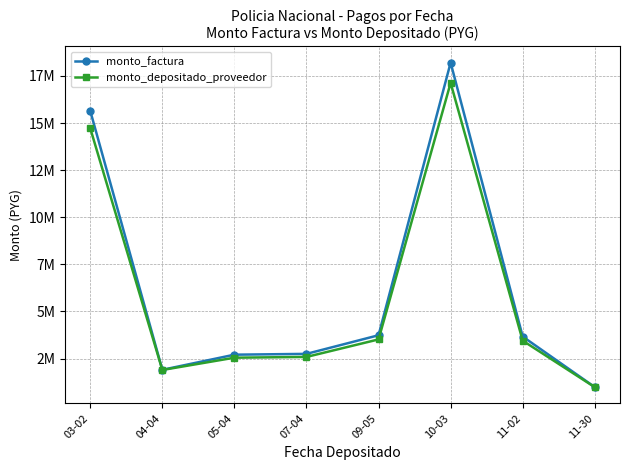

At which label does monto_factura reach its peak?

10-03